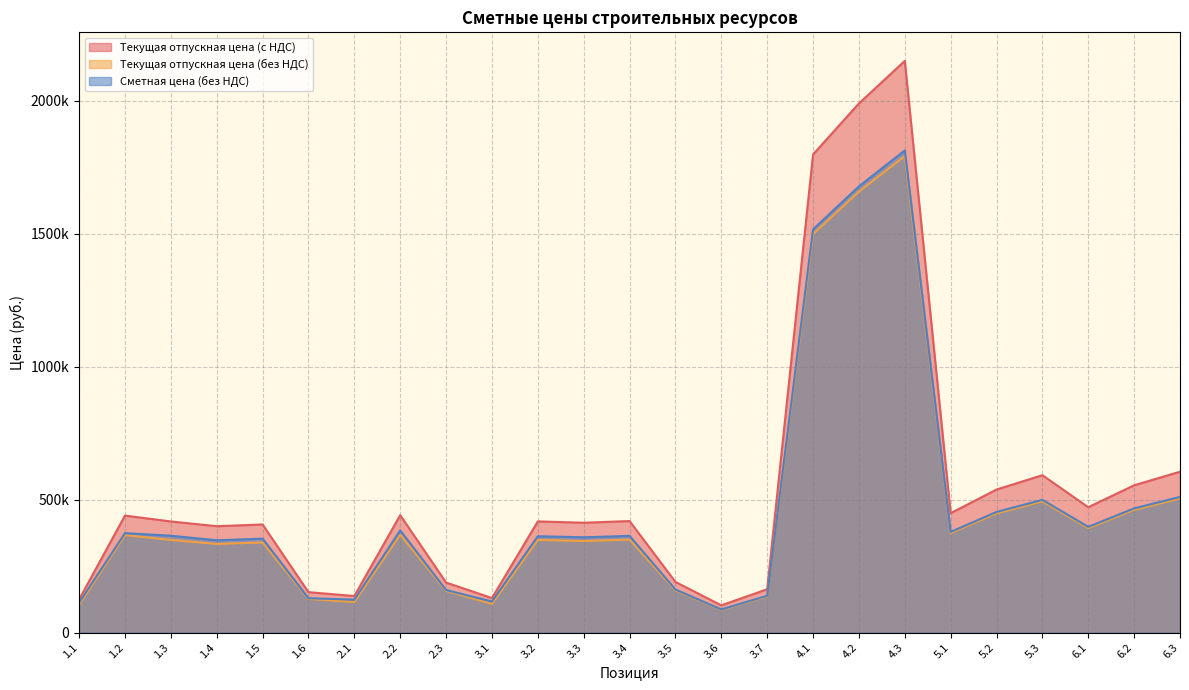

What is the smallest value displayed?

85443.6